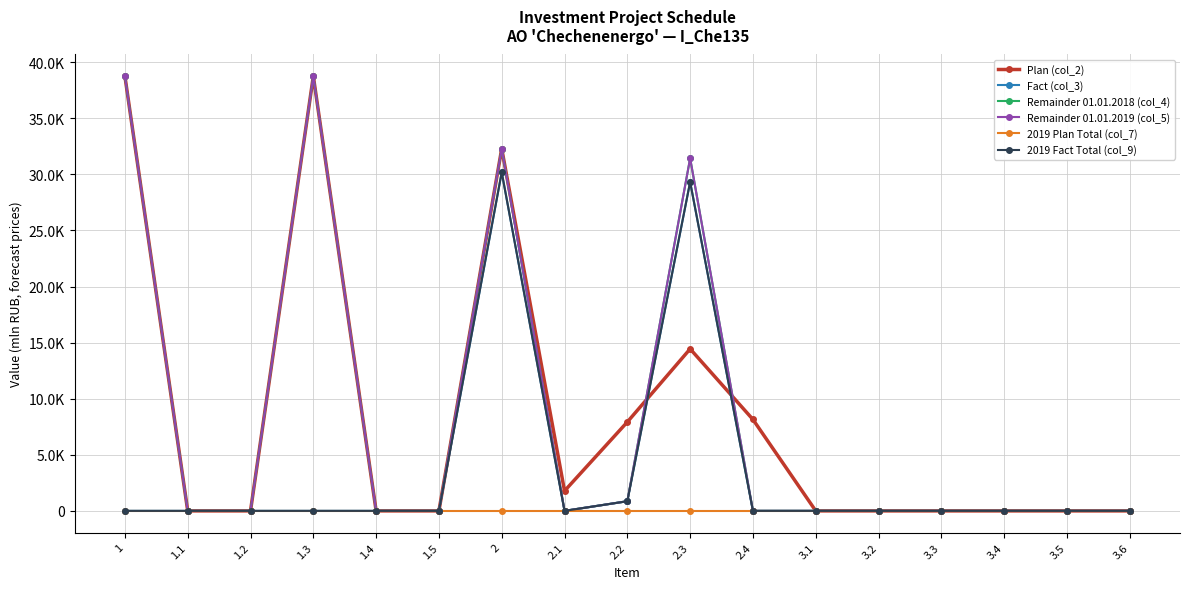

Is this an area chart (filled region under the line)?

No